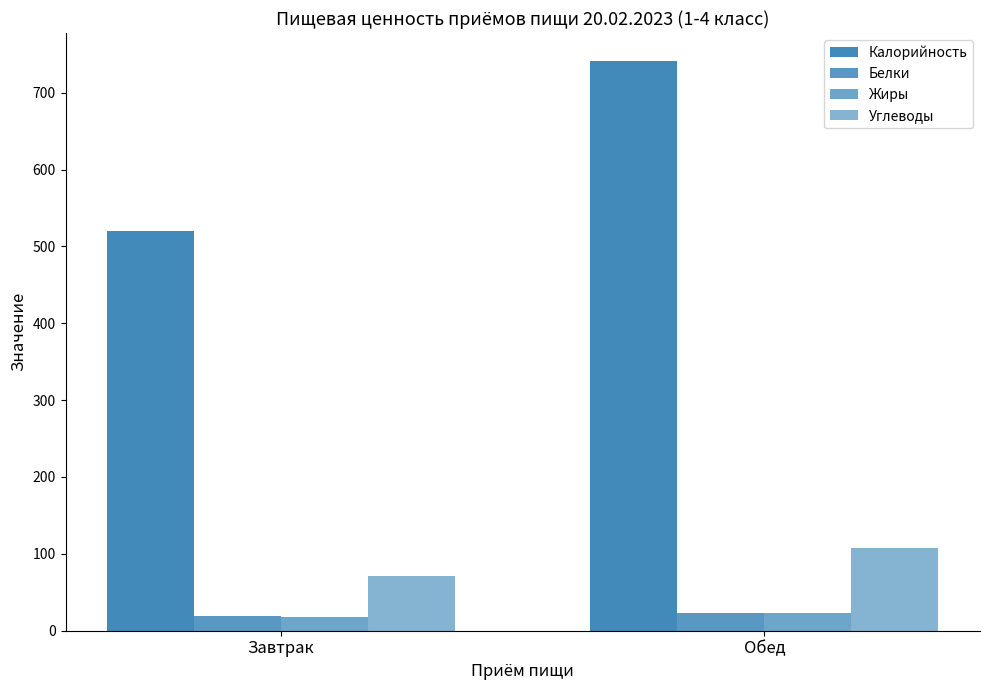

Is the value of Углеводы at Обед greater than the value of Жиры at Обед?

Yes